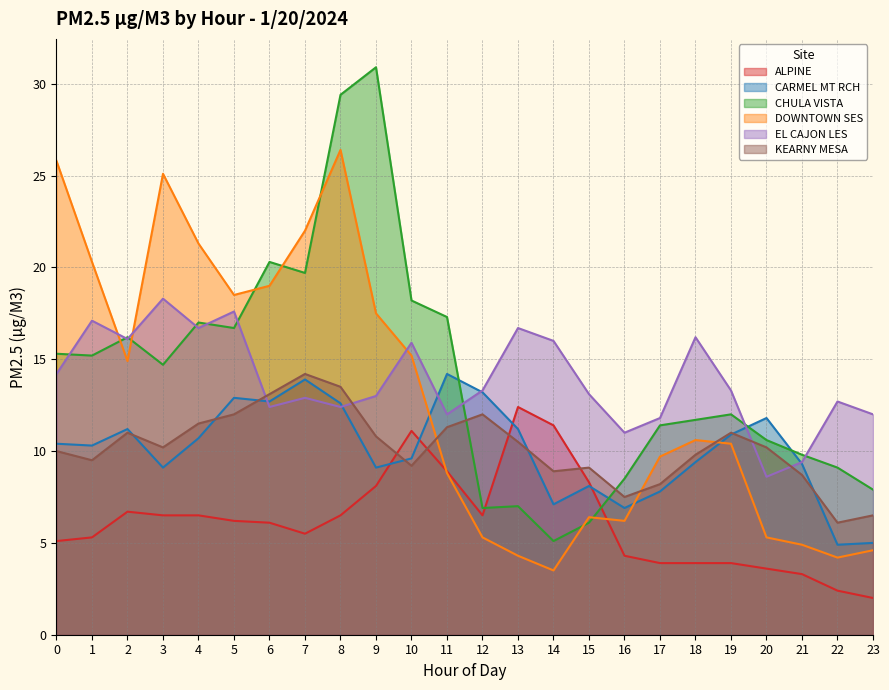

How many lines are shown in the chart?

6